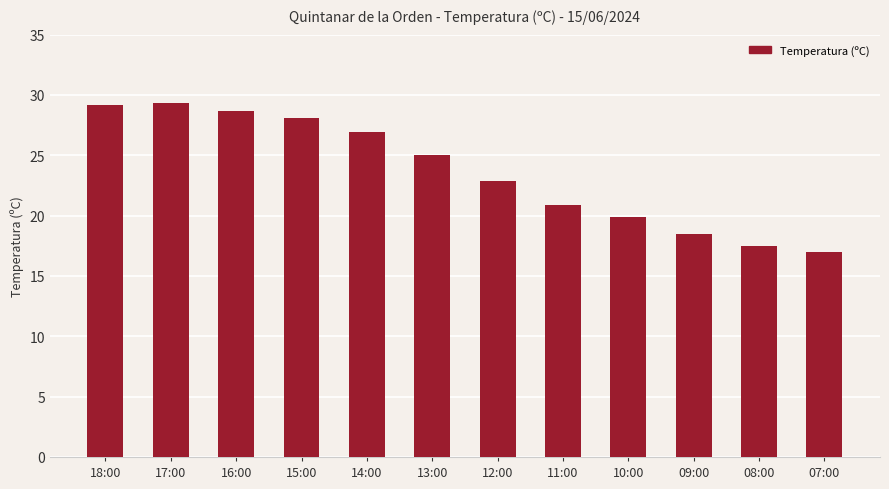

The chart shows a value of 25.0 at 13:00. True or false?

True